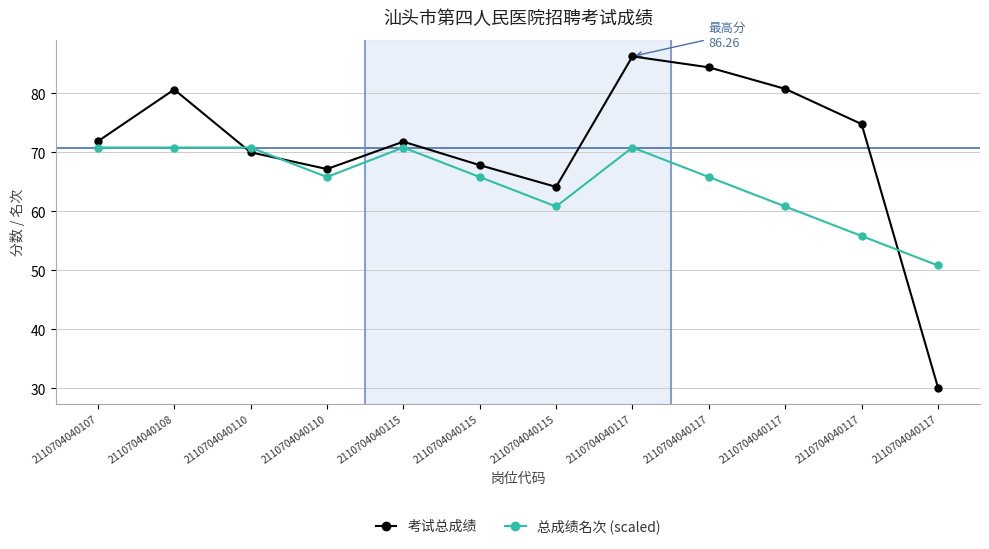

How many times do 考试总成绩 and 总成绩名次 (scaled) cross each other?

3